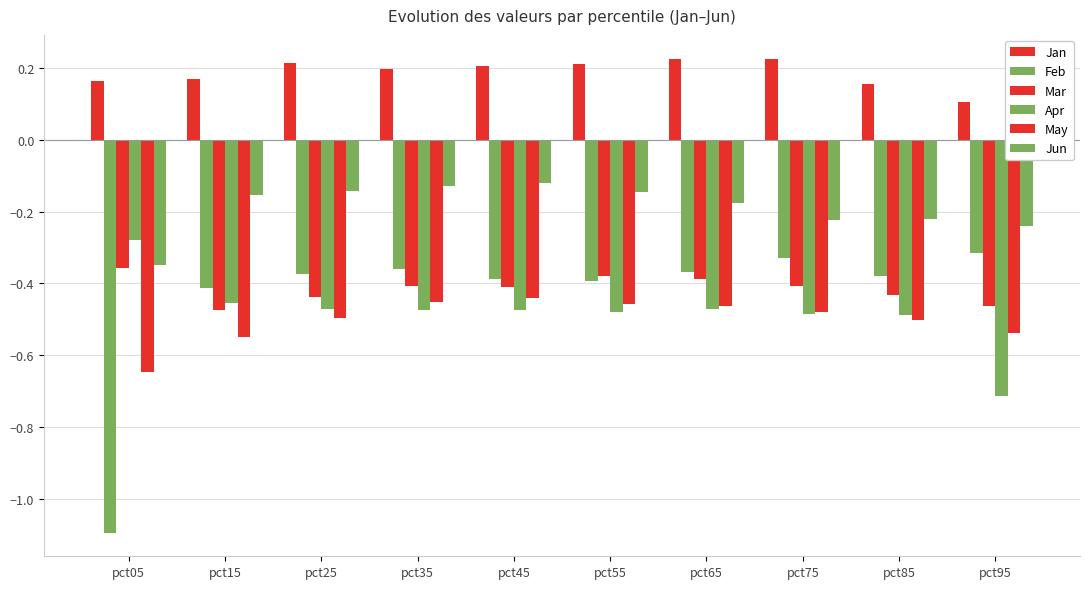

Is it true that Jun equals -0.1 at pct45?

True